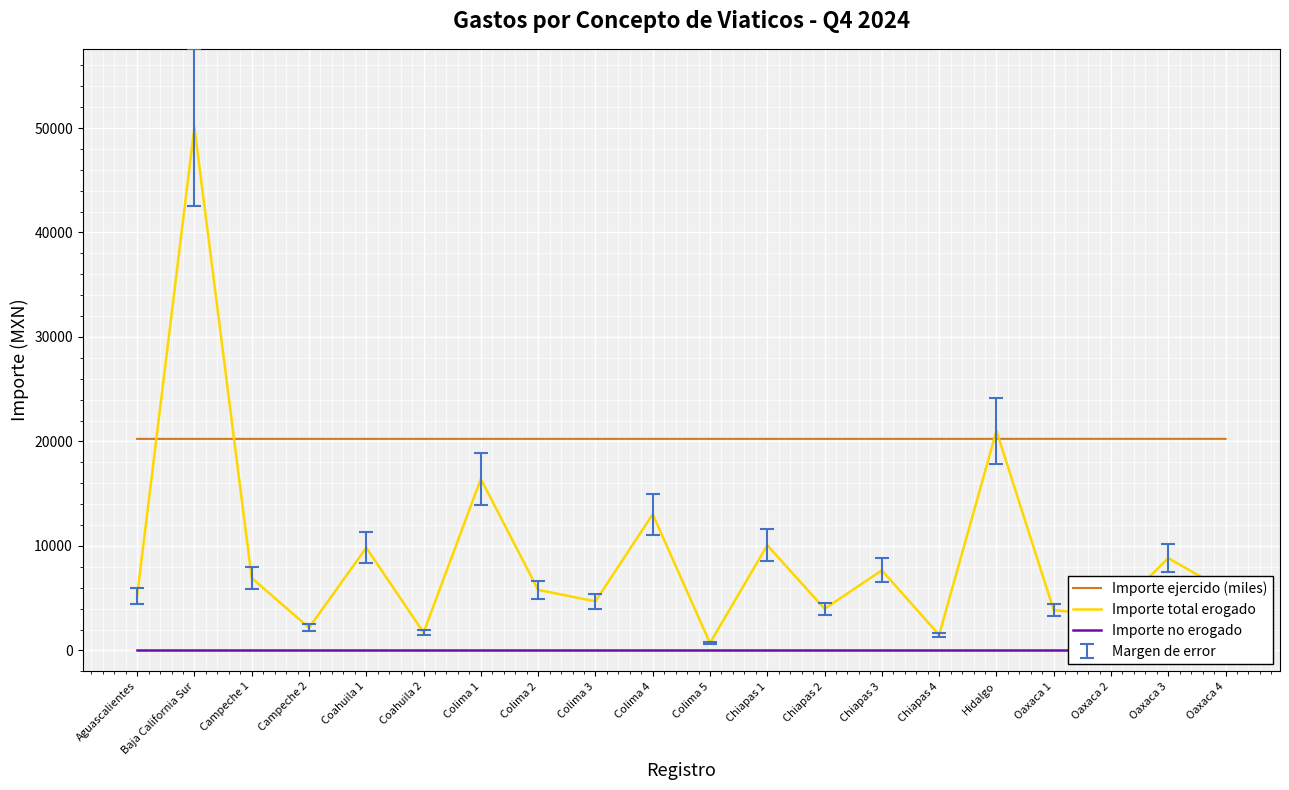

List the series in order of their peak value, lowest first.

Importe no erogado, Importe ejercido (miles), Importe total erogado